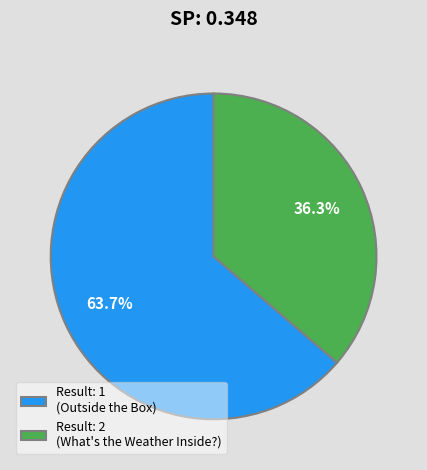

What is the smallest slice in the pie chart?

Result: 2 (What's the Weather Inside?)